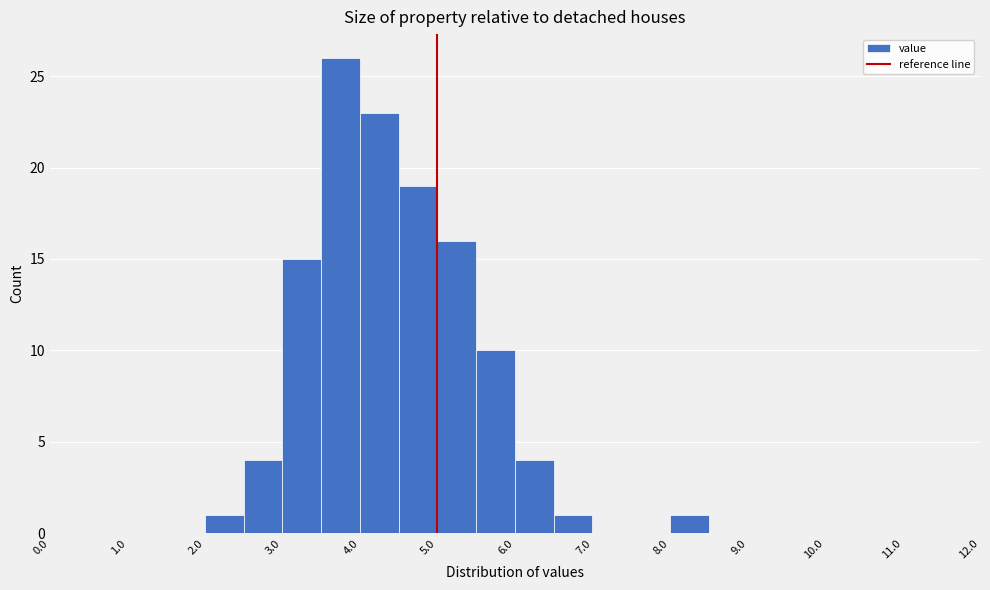

How tall is the bar that spans 4.5 to 5.0 on the x-axis? The values are not printed on the chart, so give them approximately, as read against the axis.

19